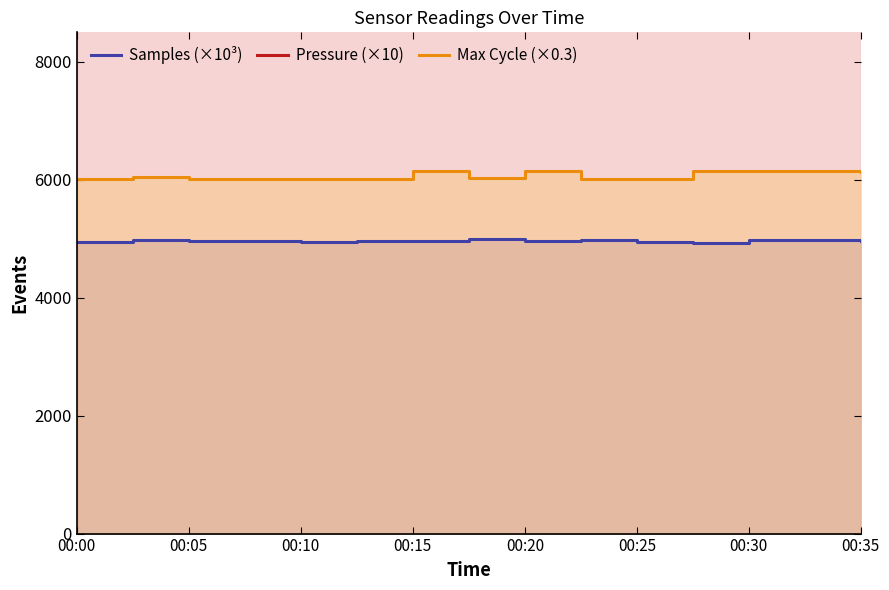

In Samples (×10³), how many points are lower than both neighbors (excluding endpoints)?

4